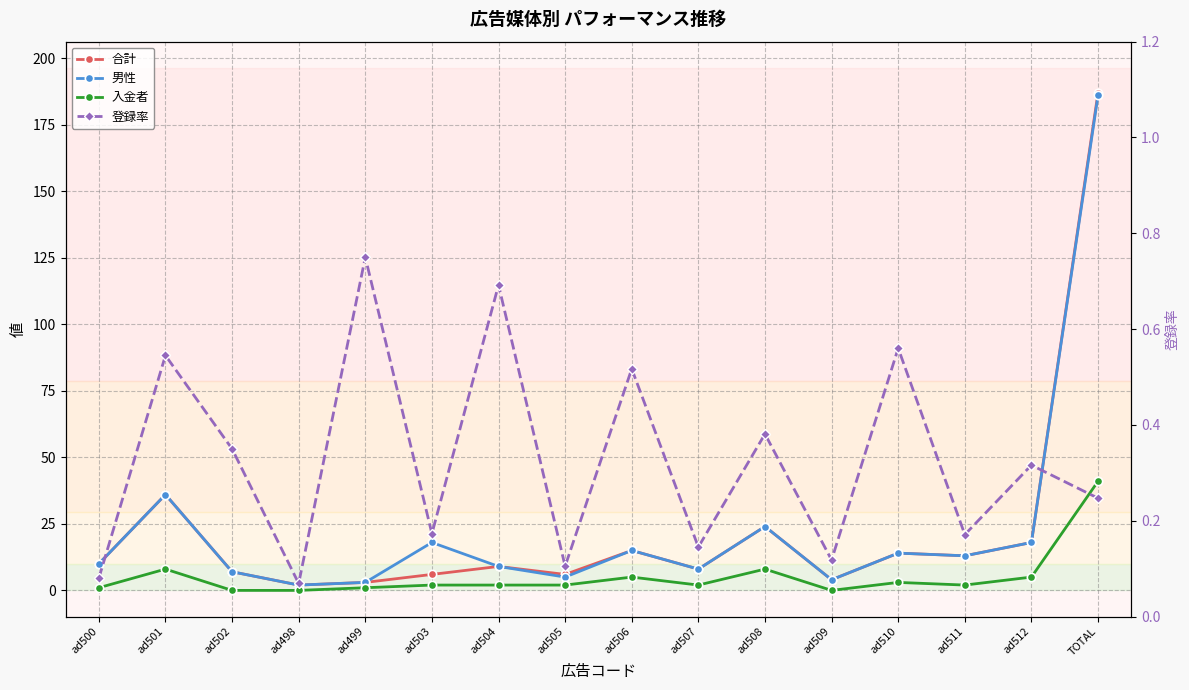

Where is 男性 nearest to the value 94?

ad501